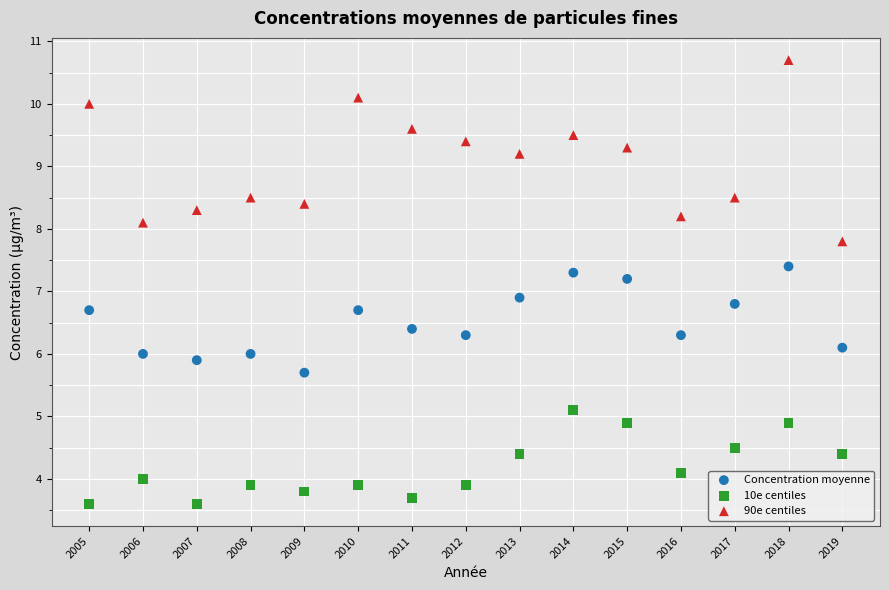

What is the X range (max minus min) for the scatter plot?

14.0